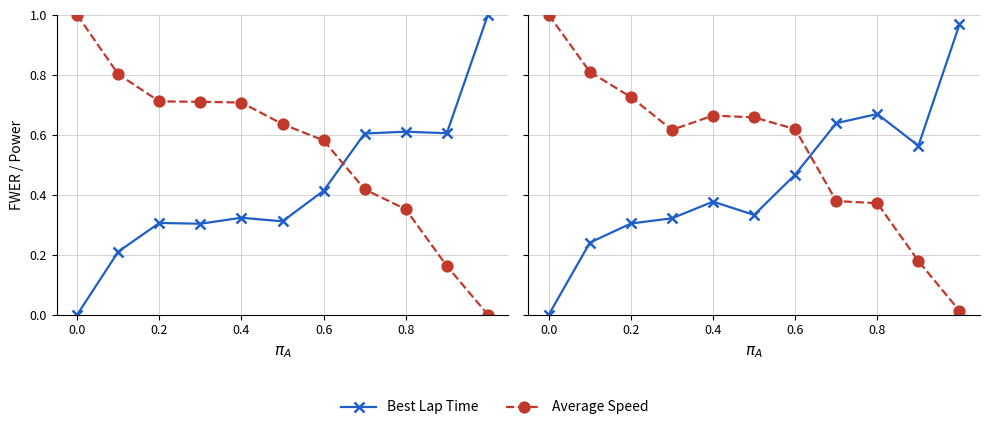

What are all the series names shown in the legend?

Best Lap time, Average Speed